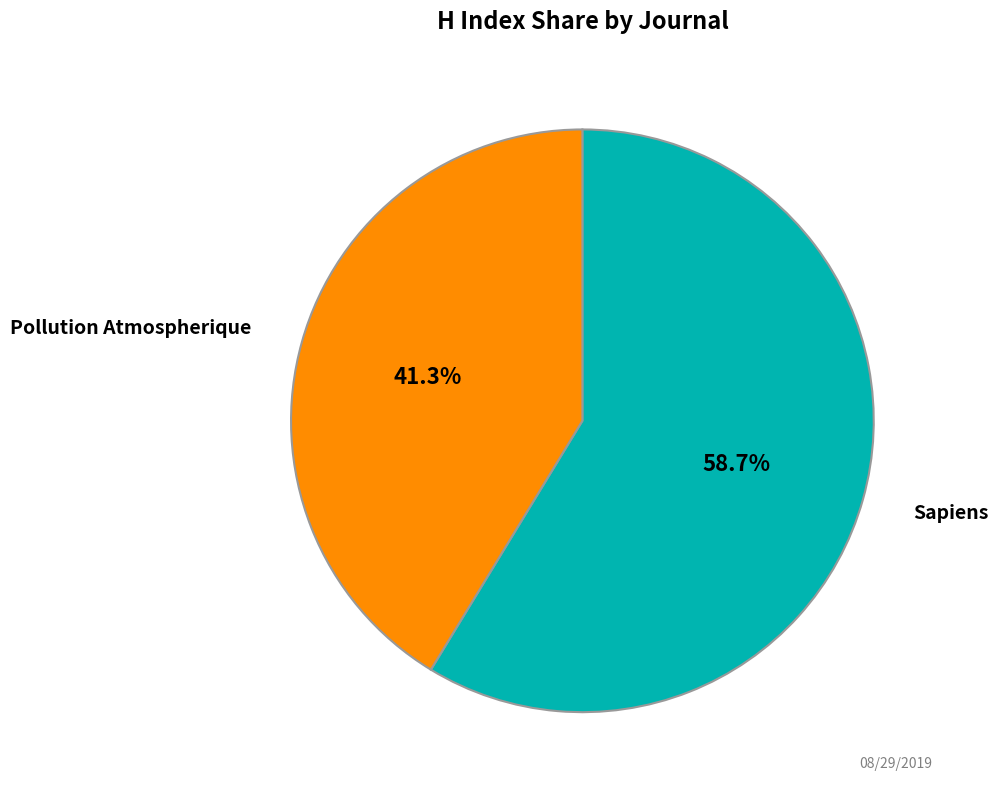

Count the number of slices in the pie.

2